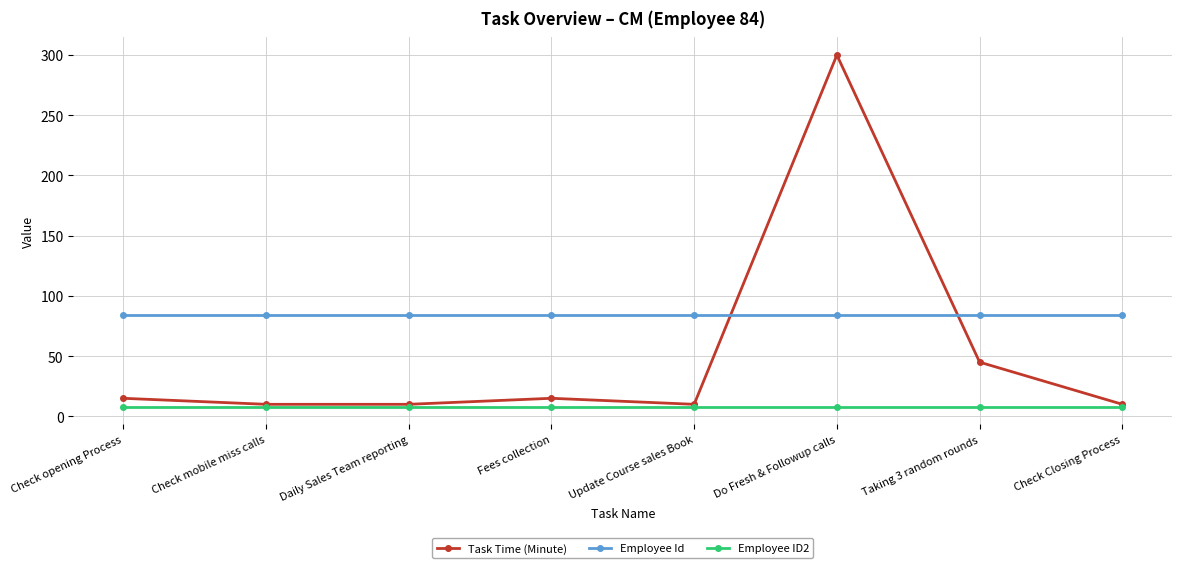

True or false: Employee ID2 and Employee Id intersect in this chart.

False